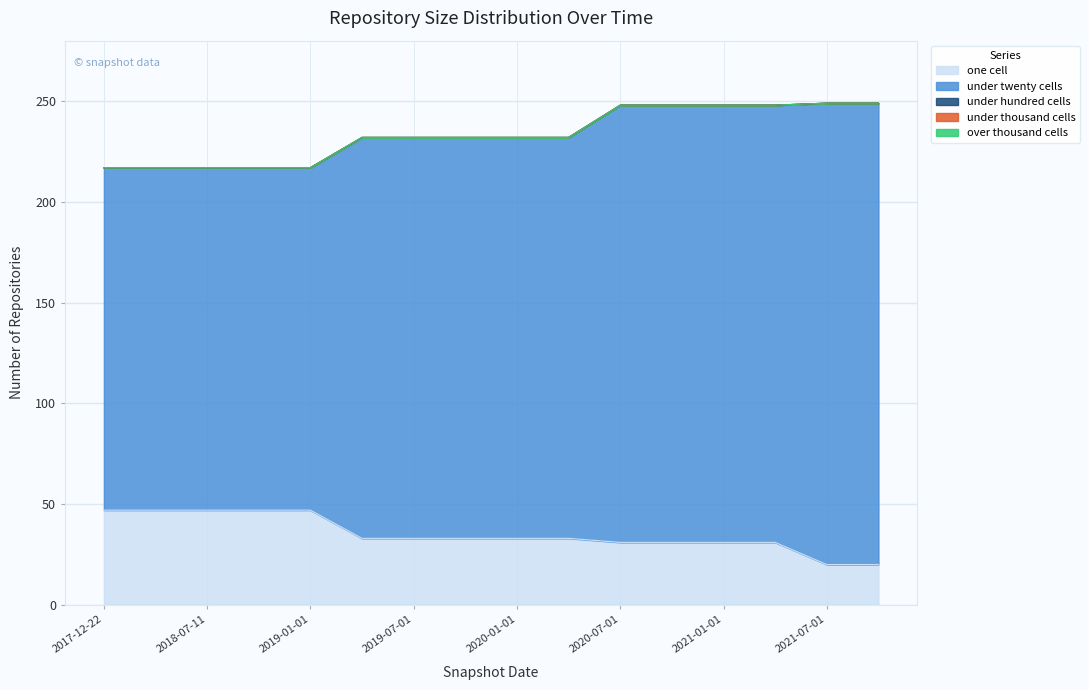

Which series has the widest spread of values?

under_twenty_cells